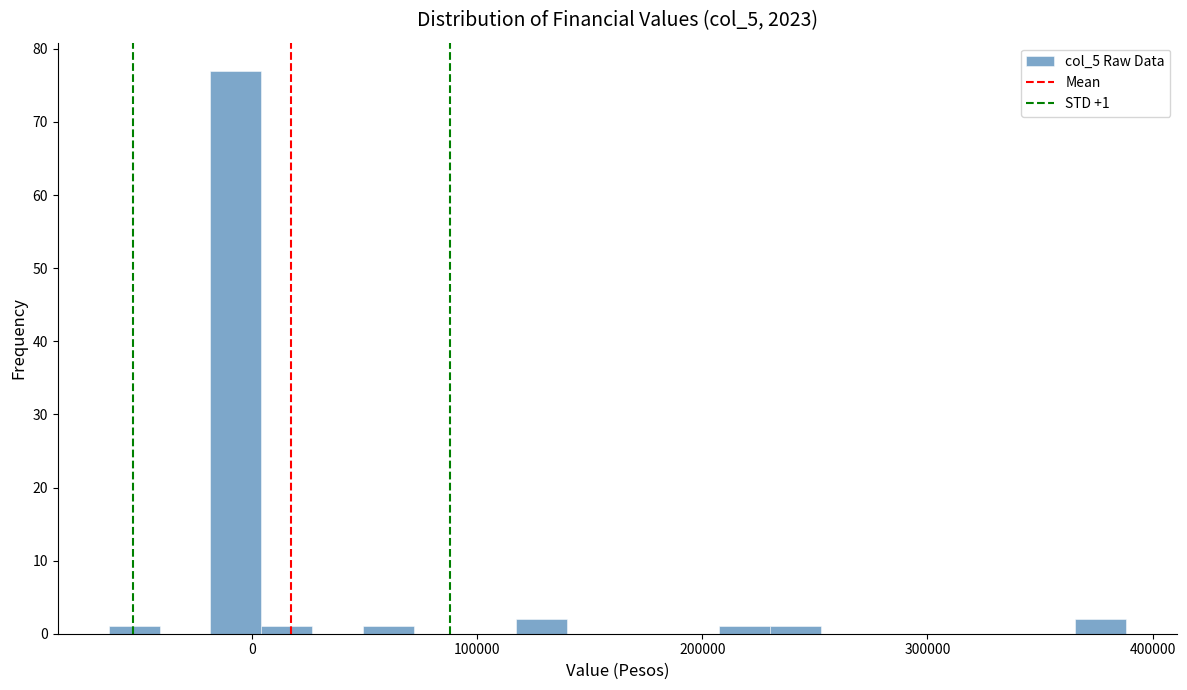

Around what value on the x-axis is the tallest bar? Give the approximate position of its centre, as read against the axis.

-10000